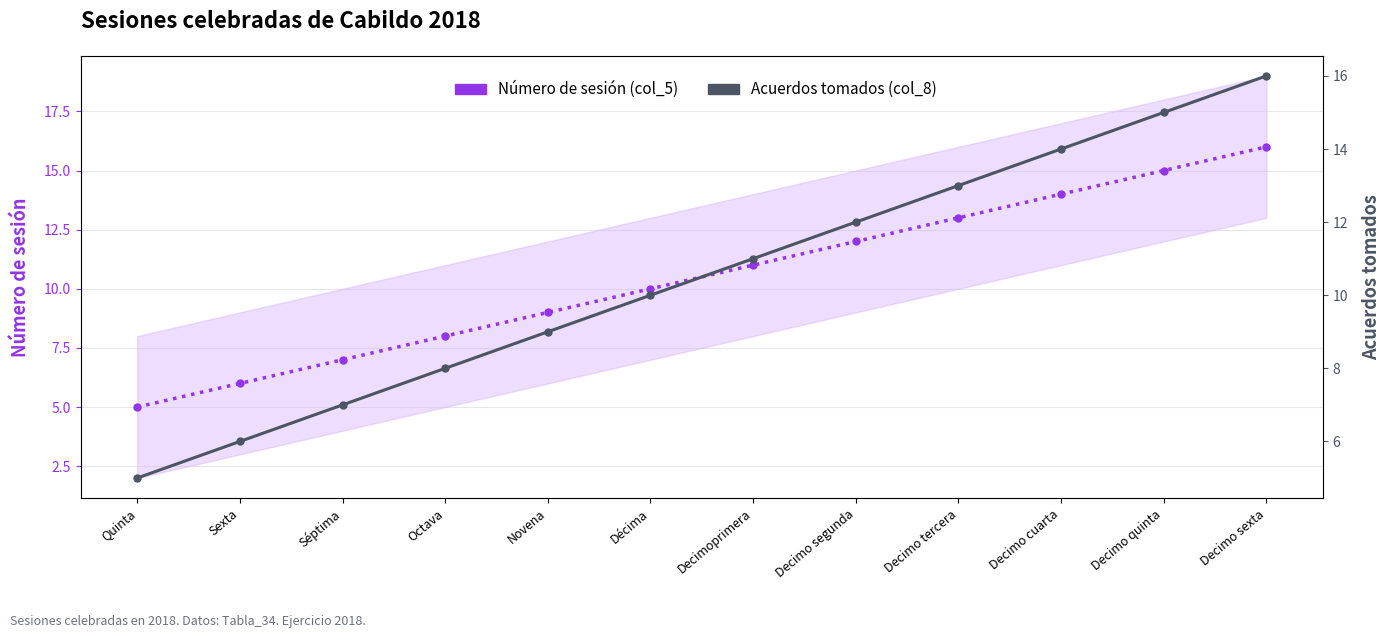

True or false: Acuerdos tomados (col_8) has more than 2 points higher than both neighbors.

False